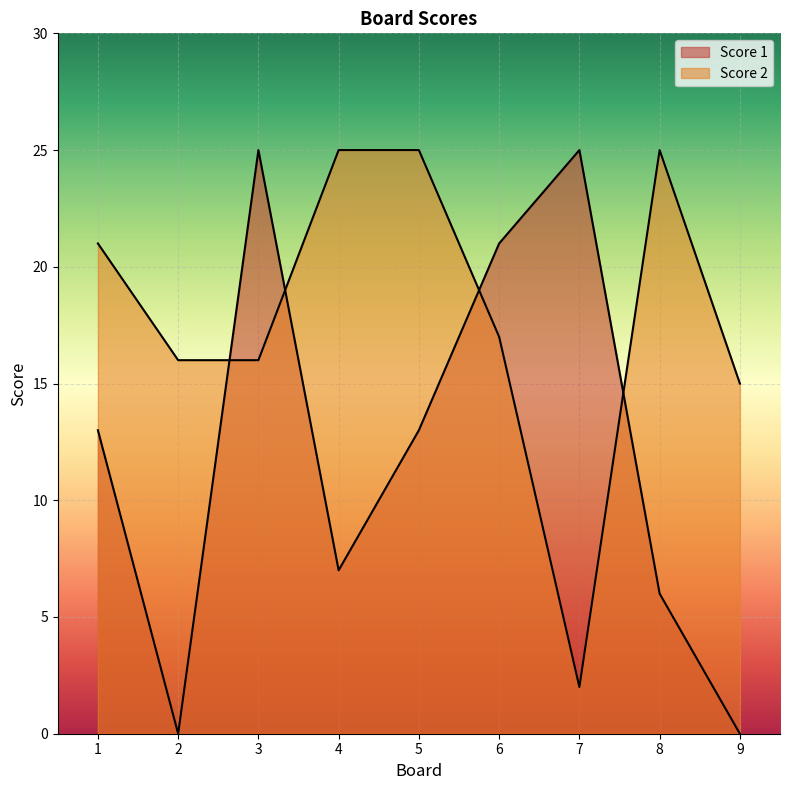

Where is the first local maximum for Score 1?

3